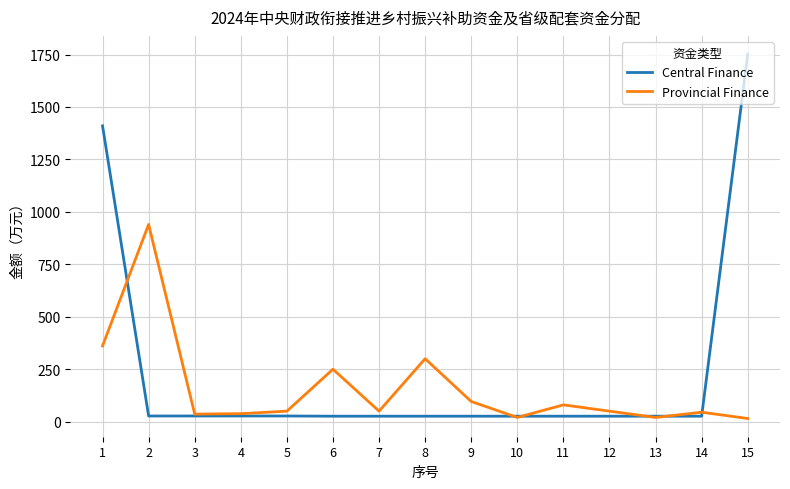

Which series changed the most between 1 and 6?

Central Finance